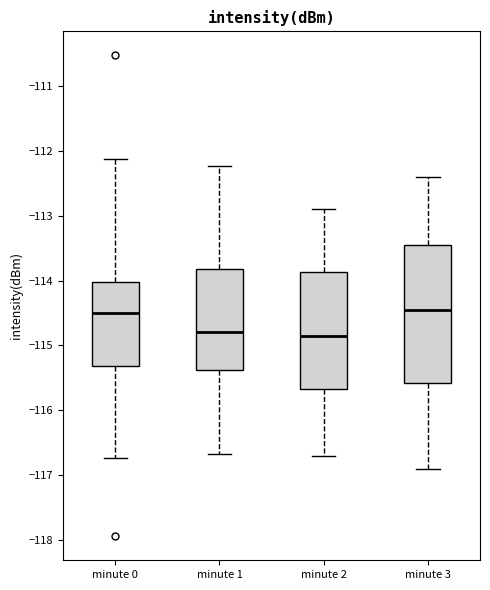

Comparing the boxes themselves (not the whiskers), which one is the tallest?

minute 3